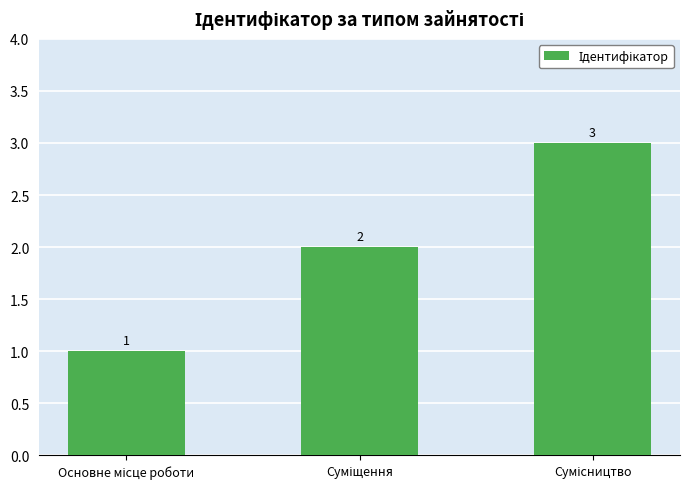

What is the greatest value displayed?

3